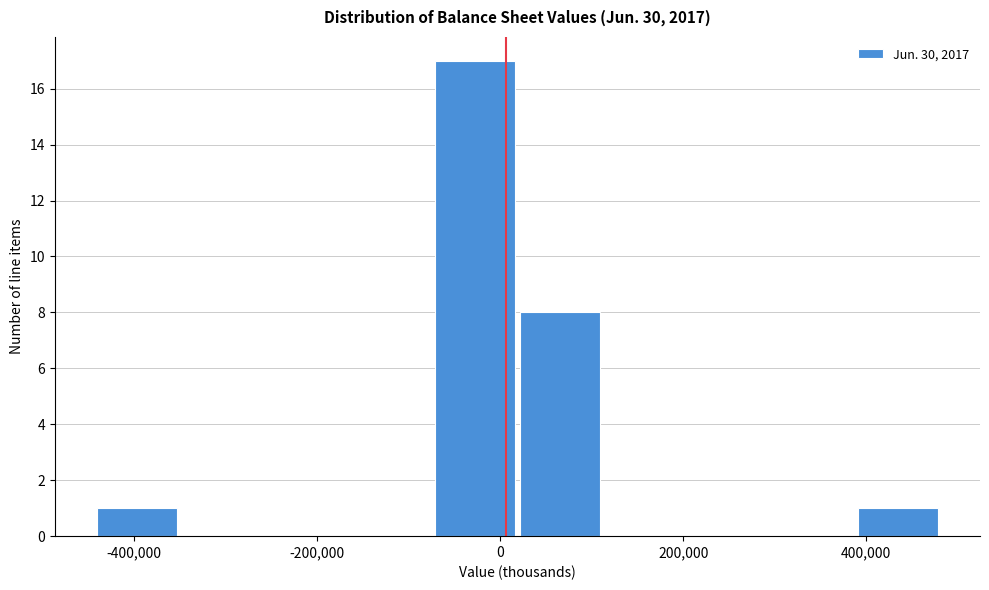

Reading left to right, transcribe this chart: for each bar, give the range it covers on the x-axis and its height. Neither the bar edges nor the heights are printed on the chart, so give them approximately, as read against the axes.

-440000 to -340000: 1
-340000 to -260000: 0
-260000 to -160000: 0
-160000 to -80000: 0
-80000 to 20000: 17
20000 to 120000: 8
120000 to 200000: 0
200000 to 300000: 0
300000 to 400000: 0
400000 to 480000: 1